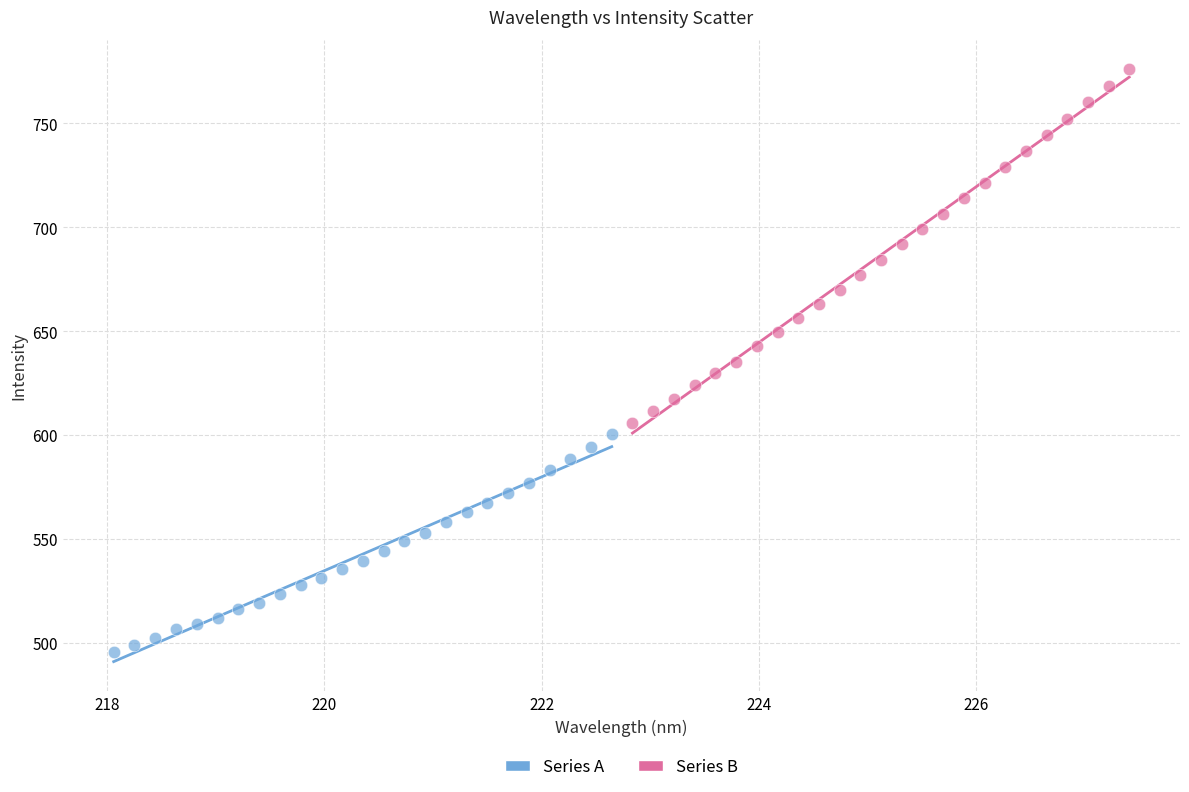

Which series has the widest spread of Y values?

Series B